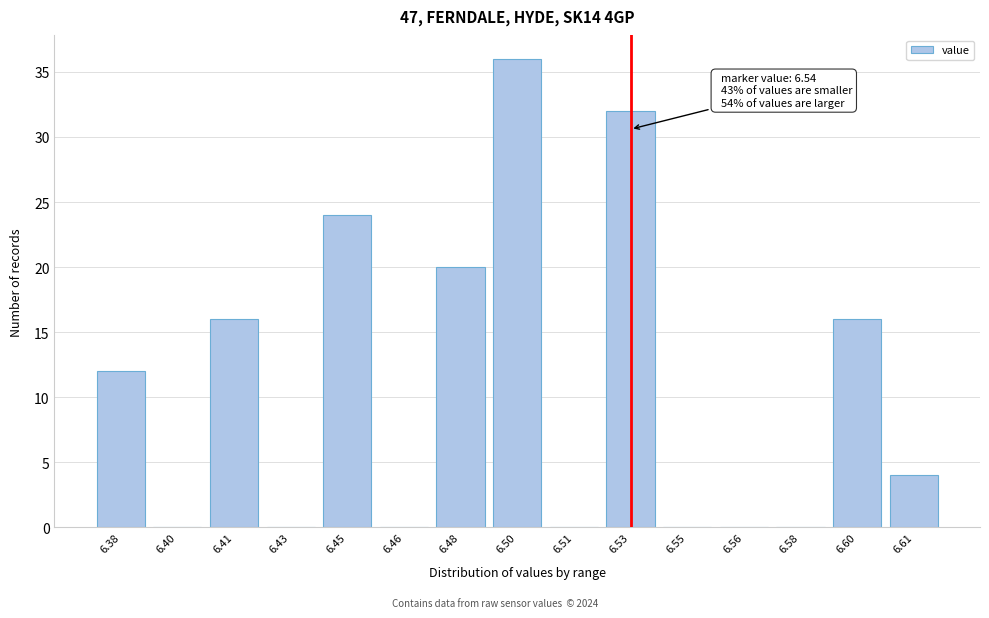

Reading right to left, transcribe all the data shown in this chart.

6.61=4	6.60=16	6.58=0	6.56=0	6.55=0	6.53=32	6.51=0	6.50=36	6.48=20	6.46=0	6.45=24	6.43=0	6.41=16	6.40=0	6.38=12